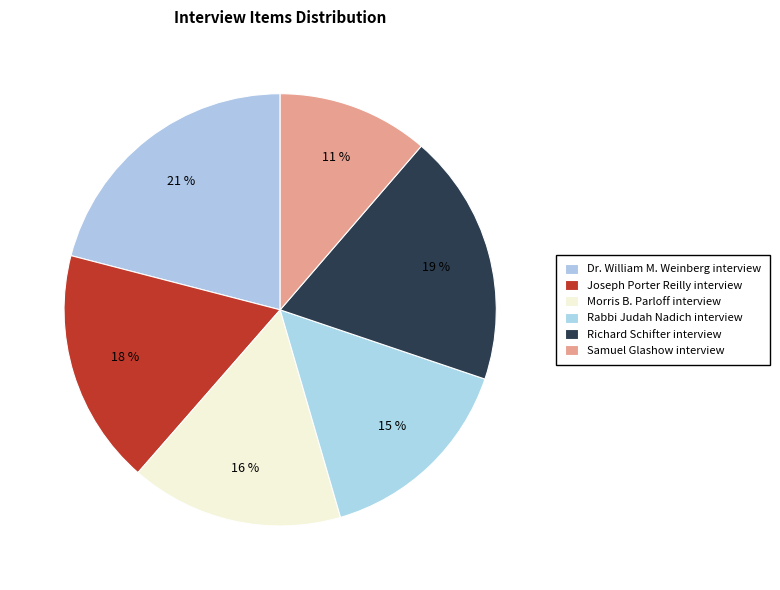

Is it true that Dr. William M. Weinberg interview is 21% of the pie?

True